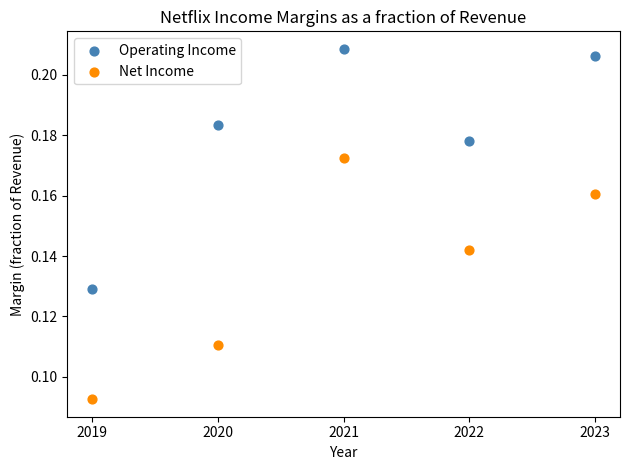

Which series contains the lowest Y value?

Net Income